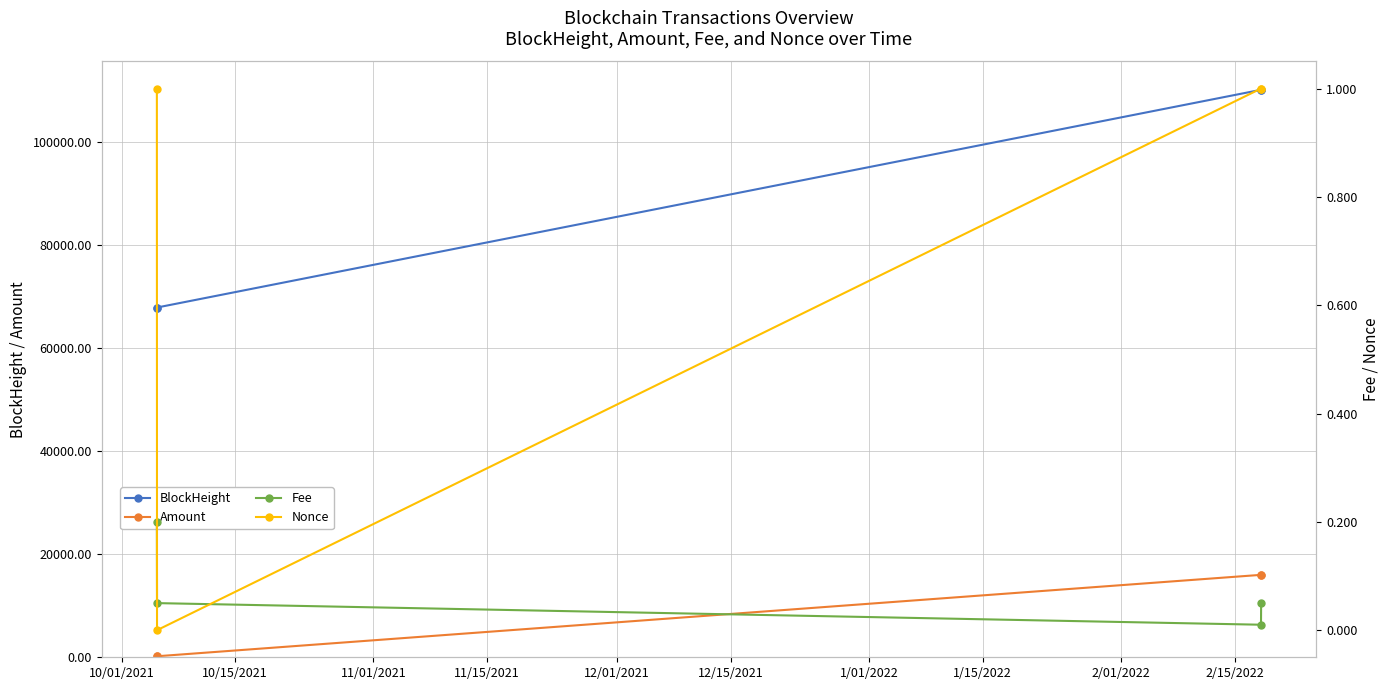

In Nonce, how many points are lower than both neighbors (excluding endpoints)?

1